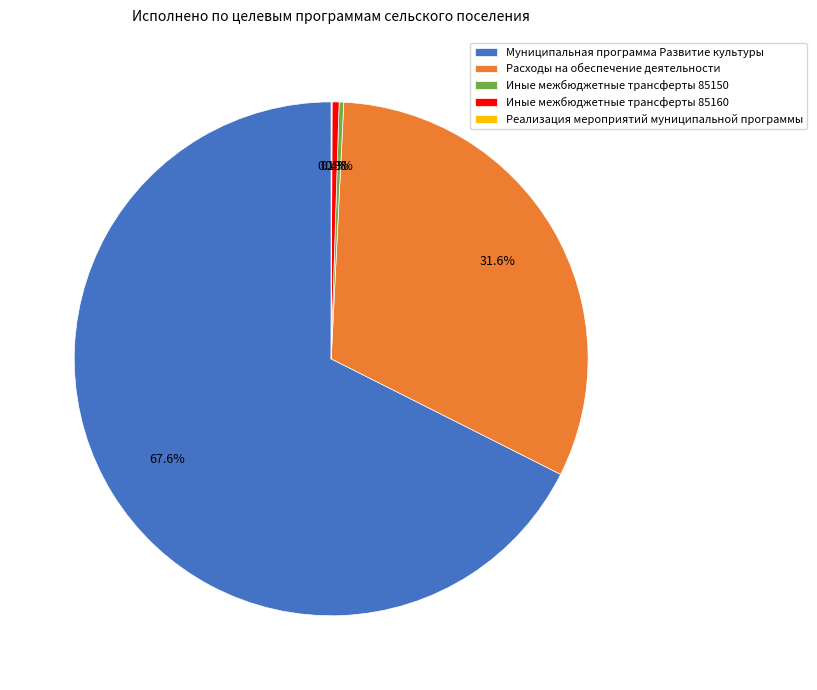

Which category has the biggest portion of the pie?

Муниципальная программа Развитие культуры